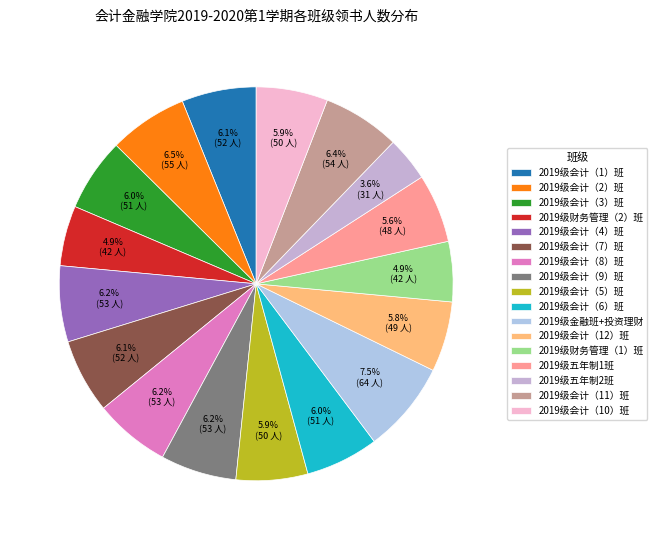

What percentage is the 2019级会计（3）班 slice, to the nearest percent?

6%